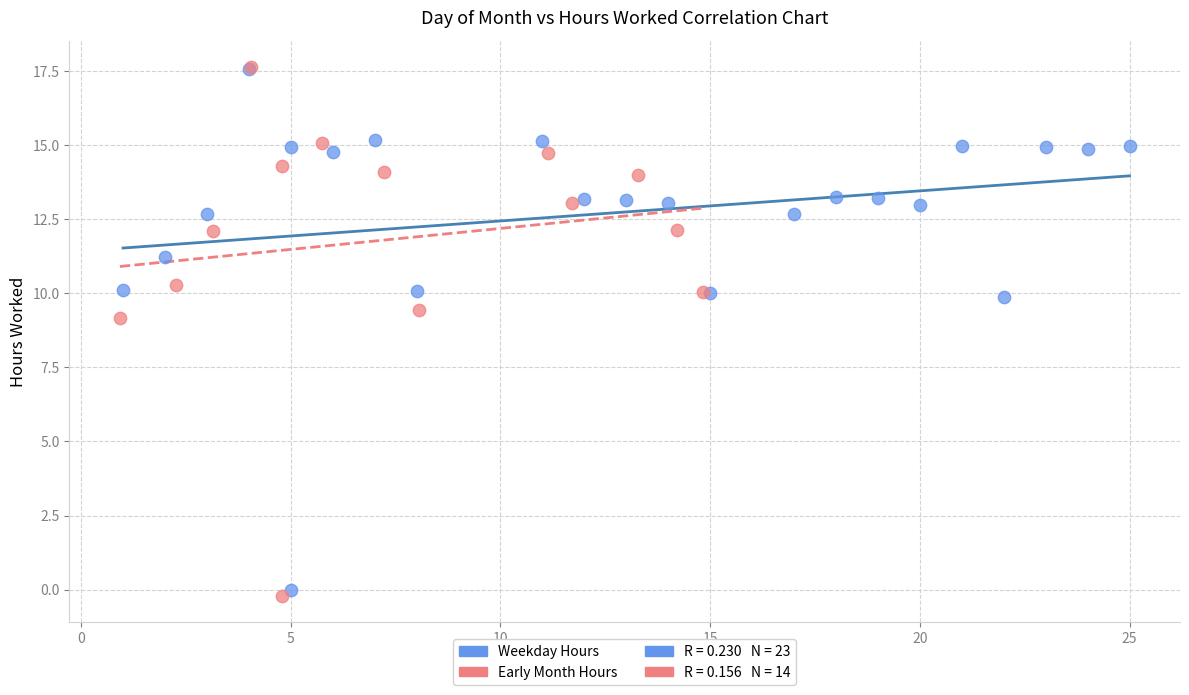

Which series has the widest spread of Y values?

Early Month Hours